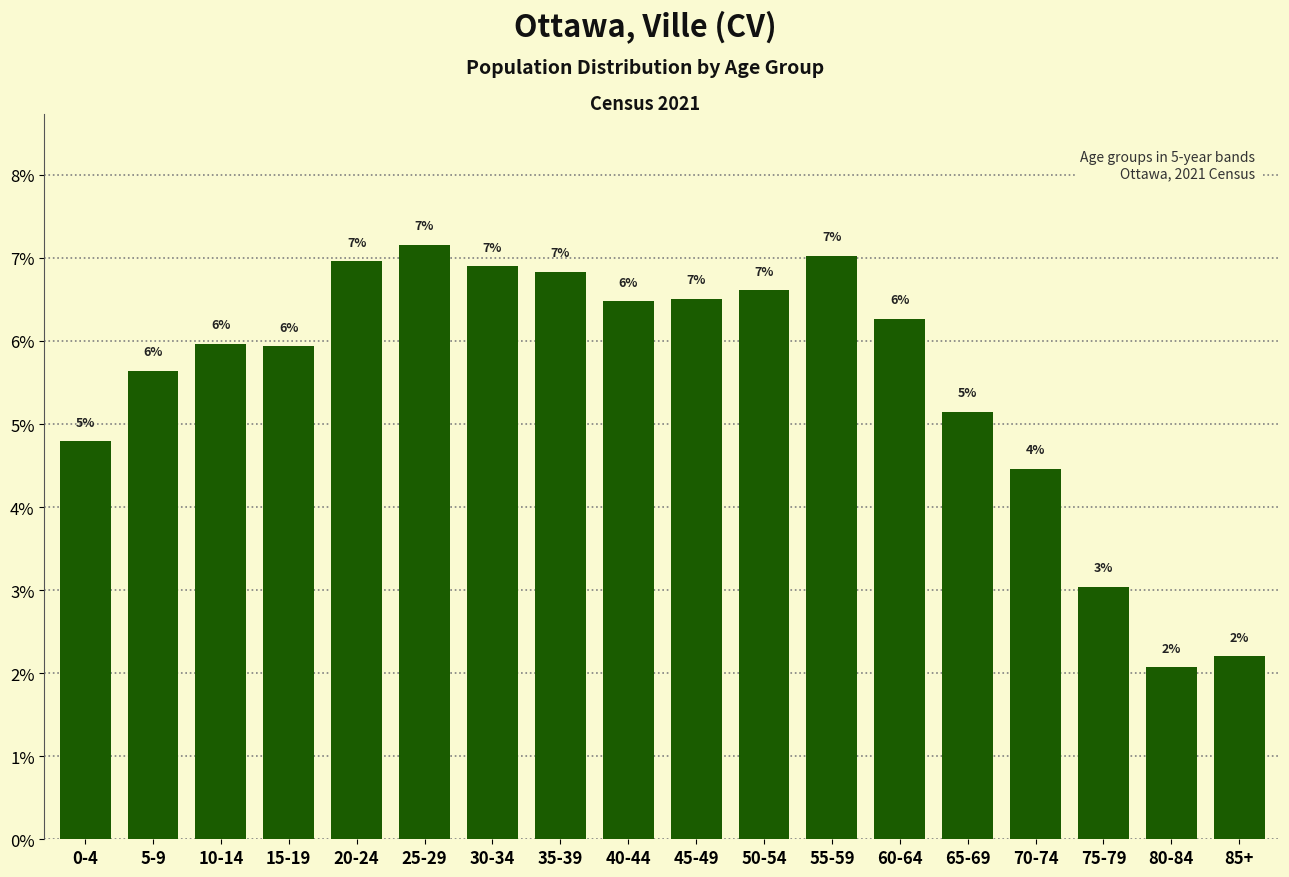

What is the label of the 4th bar from the left?

15-19